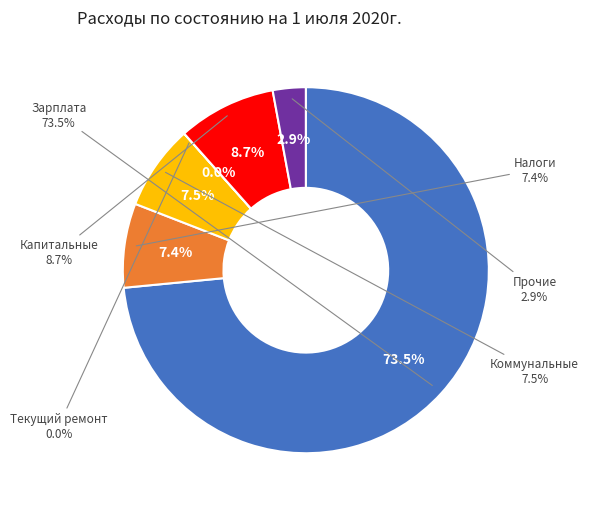

Rank the categories by value from highest to lowest.

Фонд заработной платы, Капитальные расходы, Коммунальные расходы, Налоги и другие обязательные платежи, Прочие расходы, Текущий ремонт помещений и оборудования